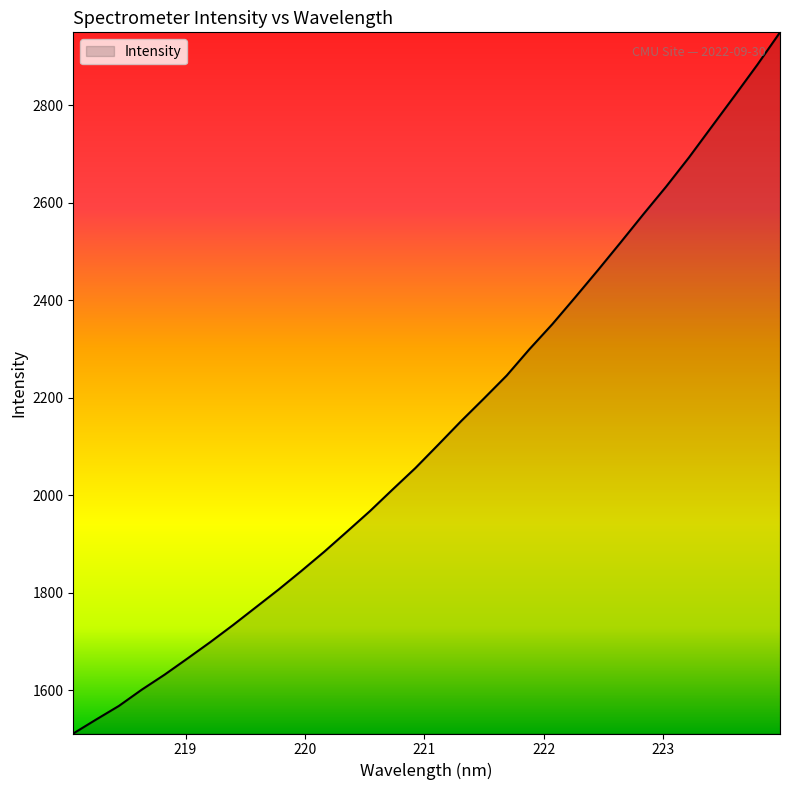

What is the maximum value shown in the chart?

2949.2